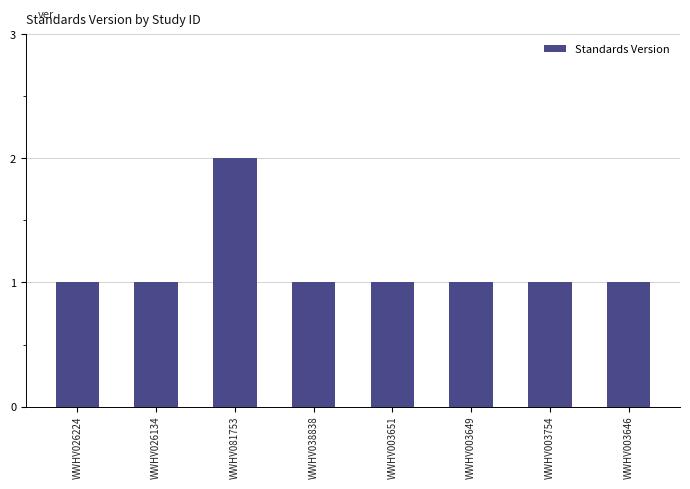

Reading right to left, extract all data points from this chart.

1	1	1	1	1	2	1	1